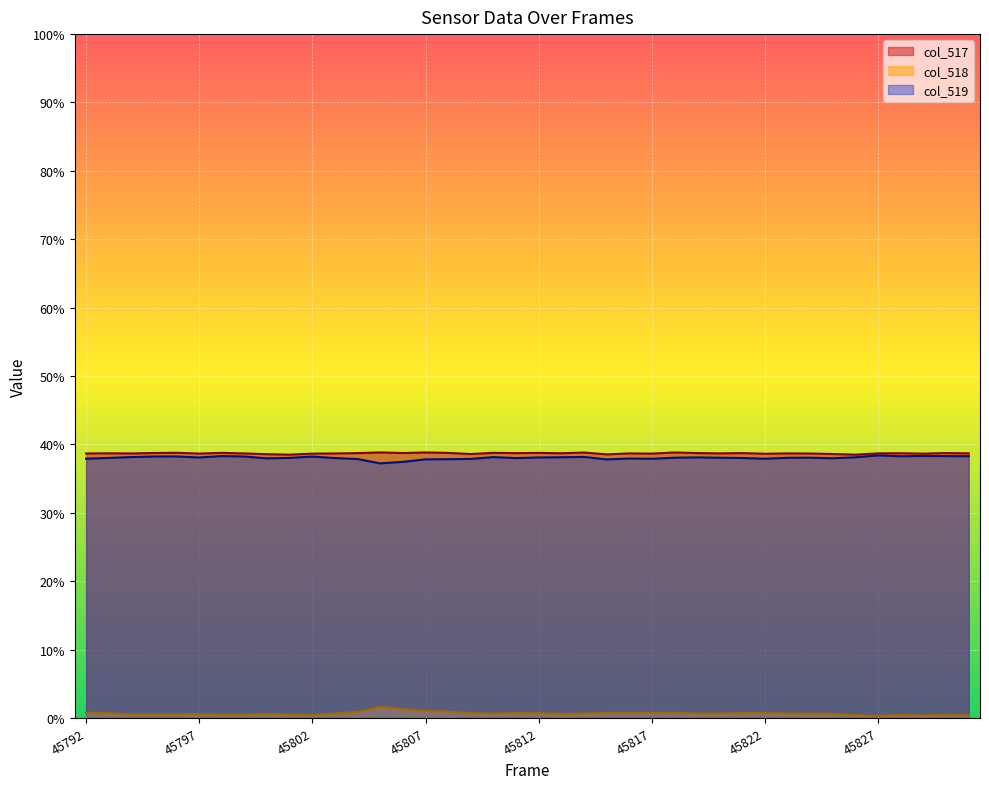

List the series in order of their peak value, highest first.

col_517, col_519, col_518